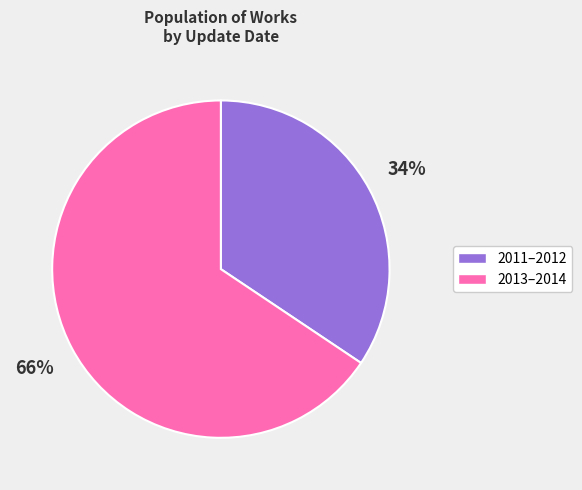

To the nearest percent, what is the average slice percentage?

50%